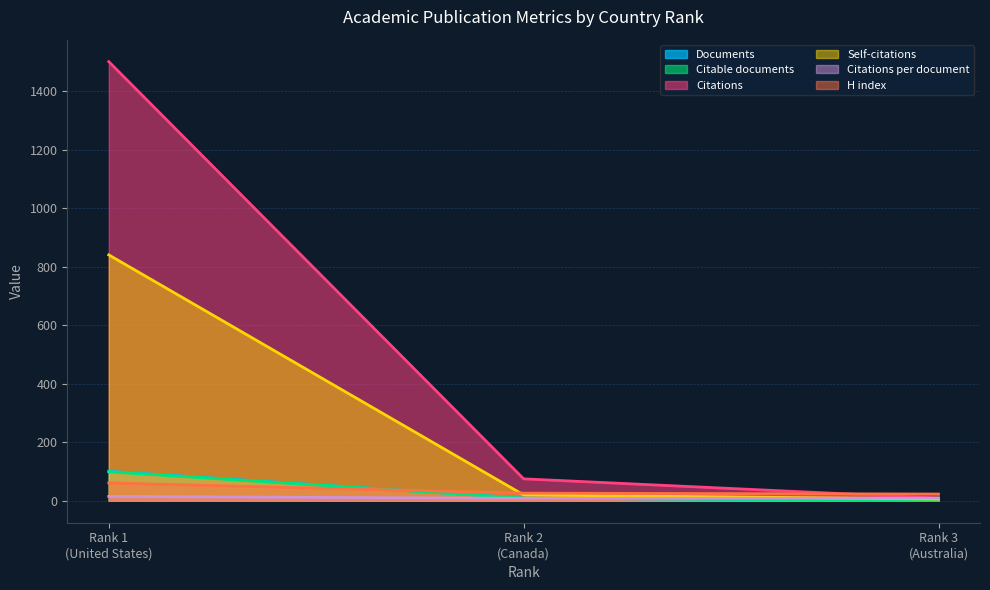

Which series has the largest total across all categories?

Citations